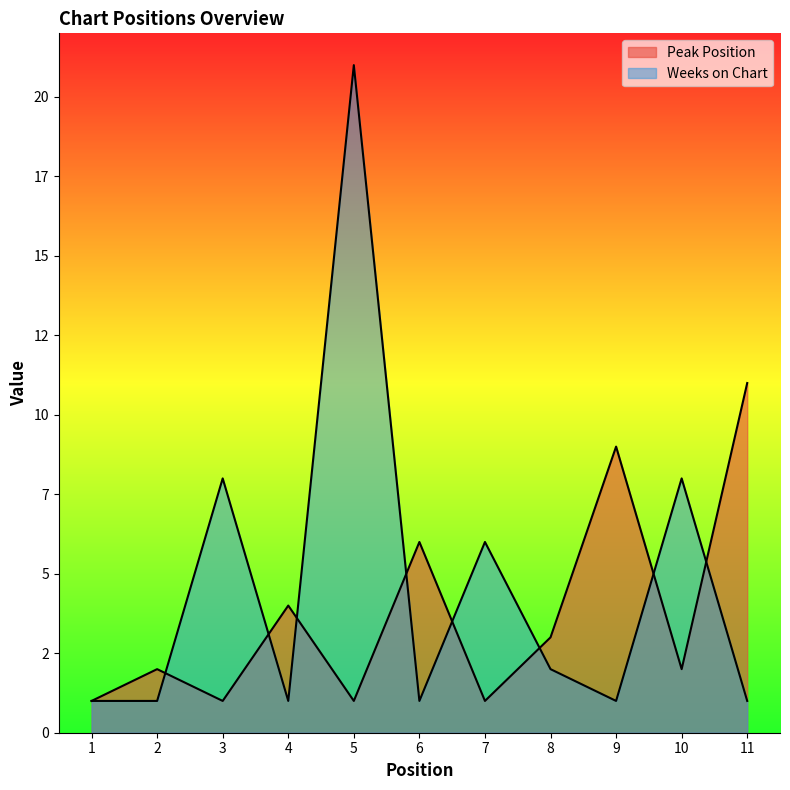

What is the sum of all Peak Position values?

41